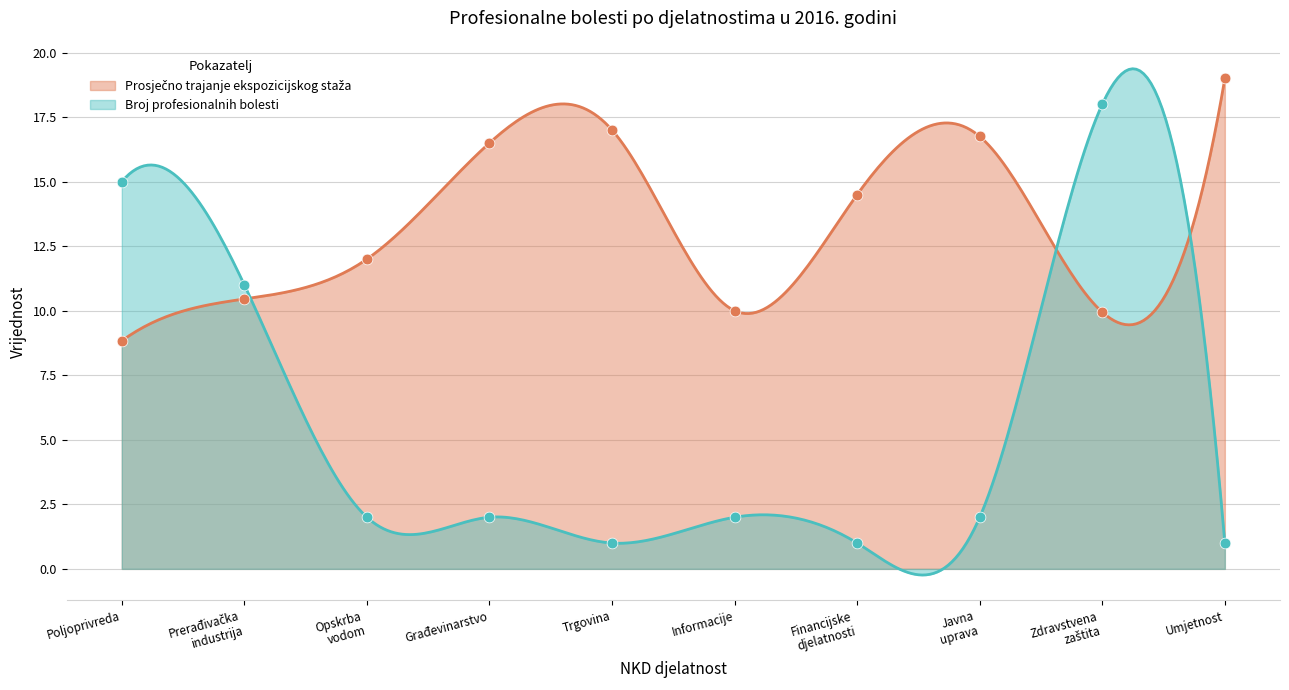

What are all the series names shown in the legend?

Prosječno trajanje ekspozicijskog staža, Broj profesionalnih bolesti